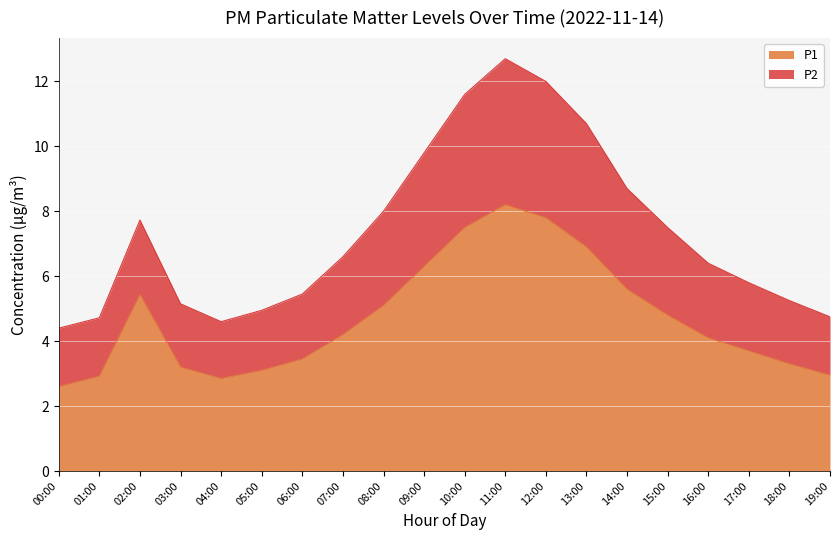

What is the label of the 14th point from the right?

06:00